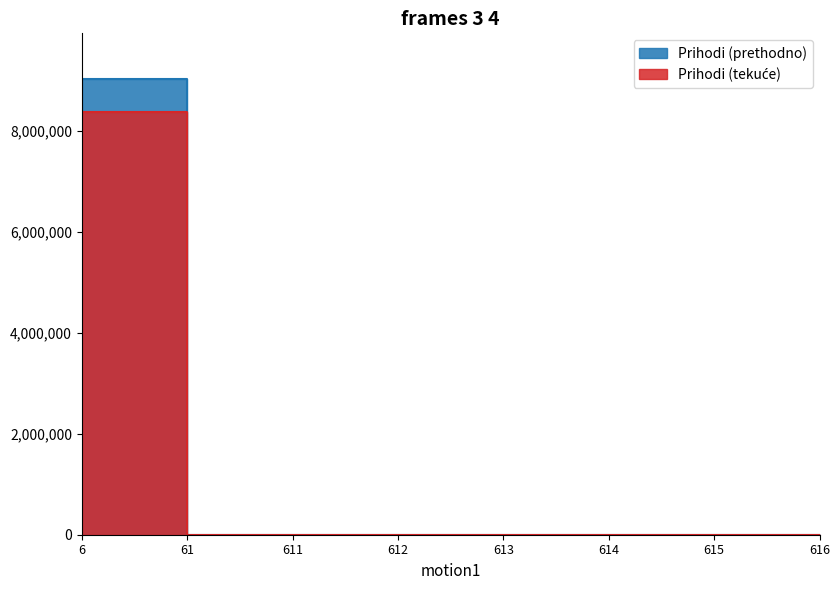

The Prihodi series shows 4259388 at 61. True or false?

False